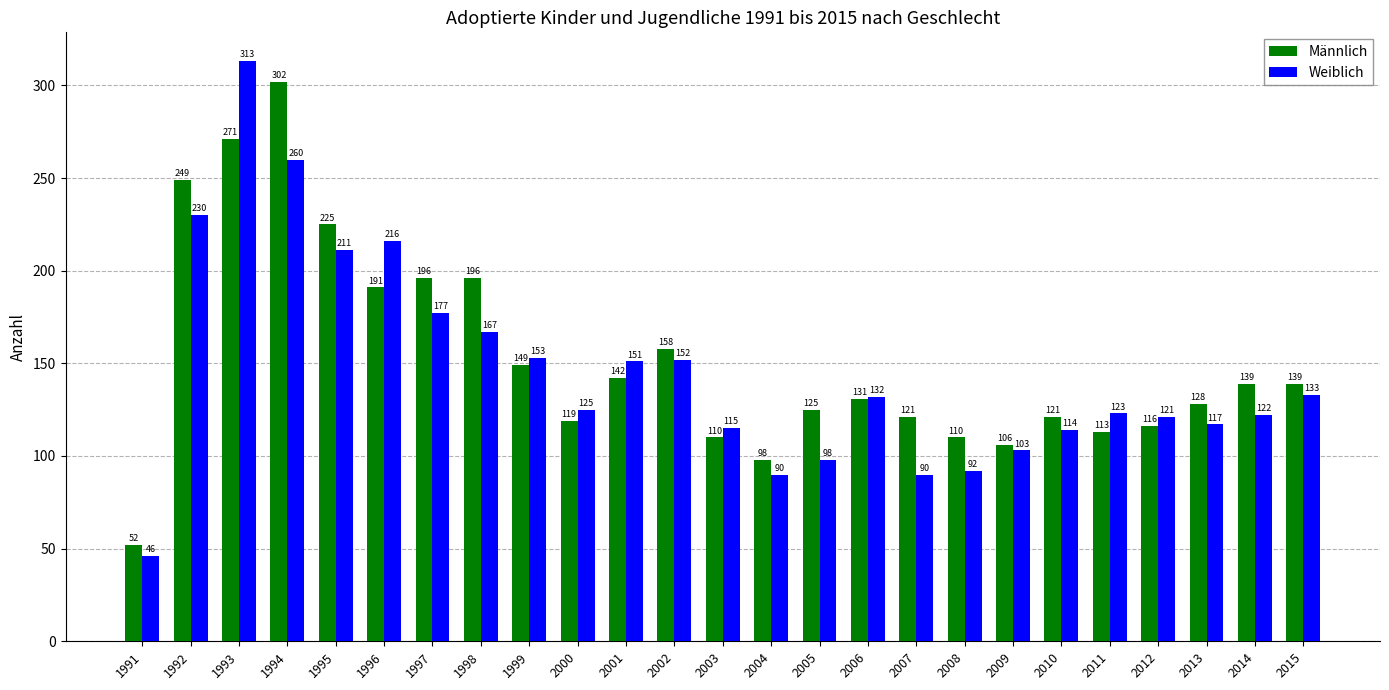

At which category does the chart reach its peak across all series?

1993